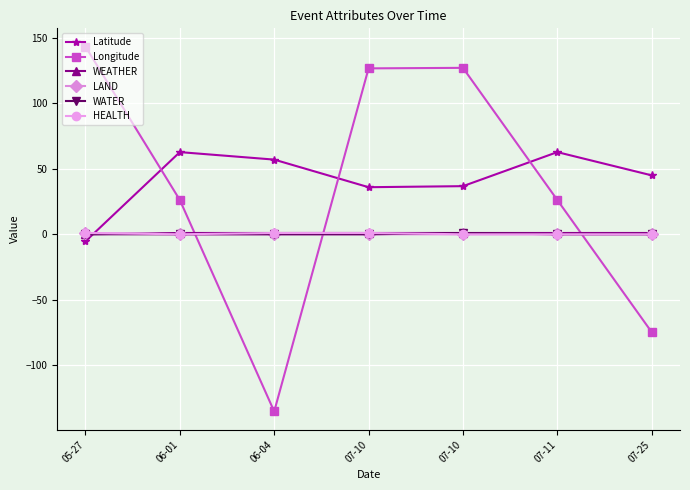

Count the number of data series in this chart.

6